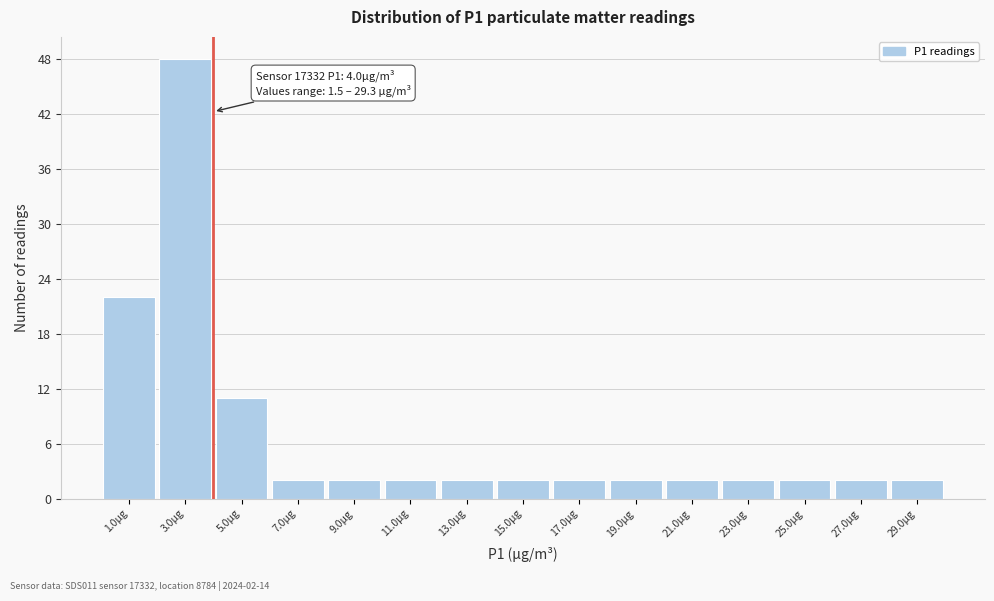

Over which range of the x-axis is the bar tallest?

2 to 4